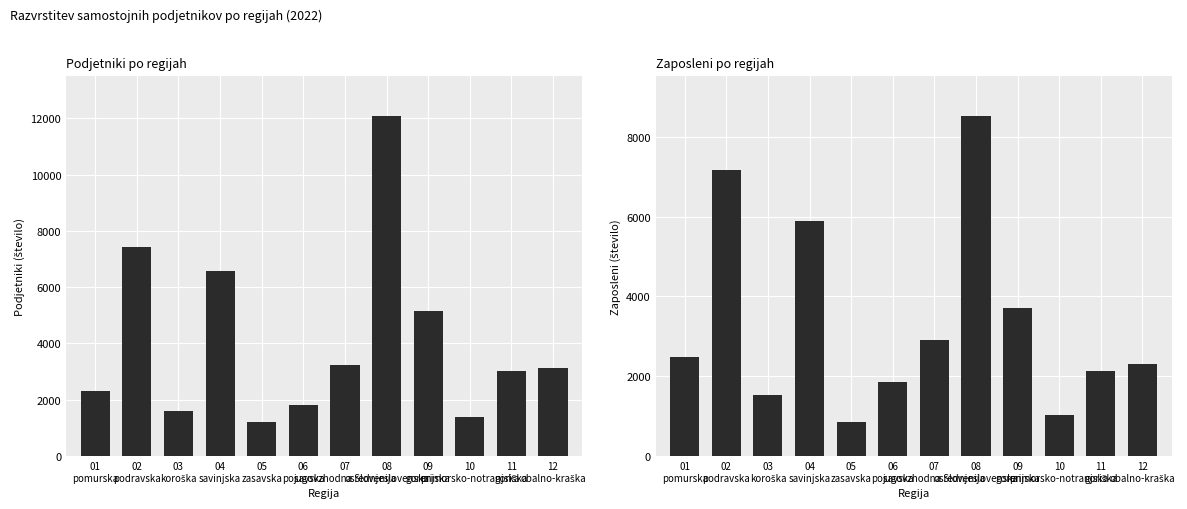

What is the difference between the Podjetniki (število) values at 02
podravska and 08
osrednjeslovenska?

4629.0